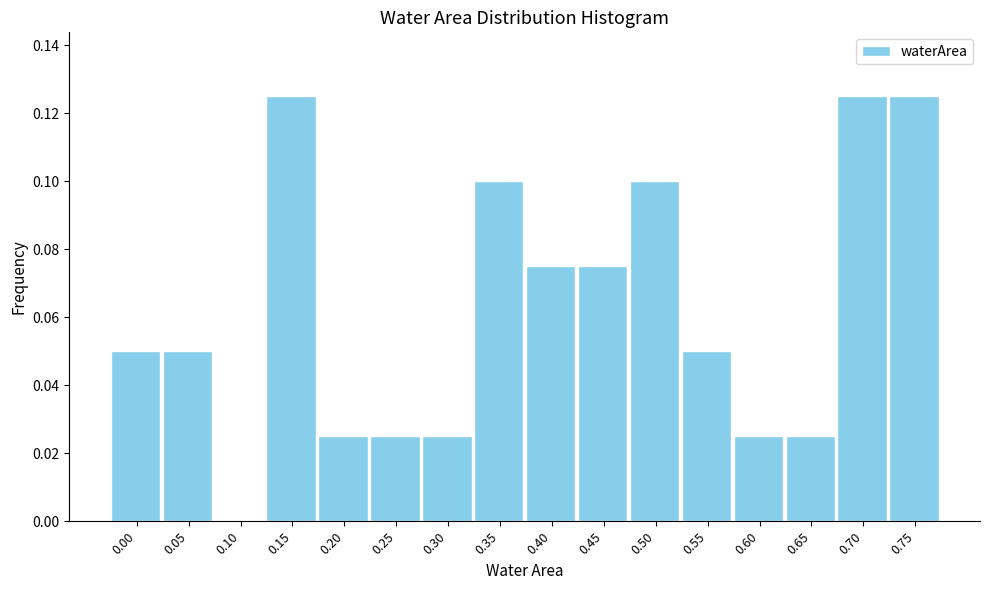

The chart shows a value of 0.0 at 0.10. True or false?

True